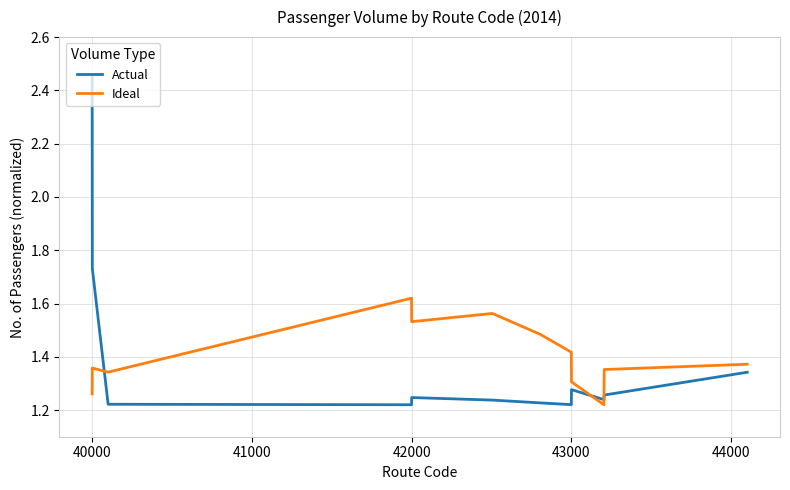

After their last crossing, which series has the higher values: Ideal or Actual?

Ideal